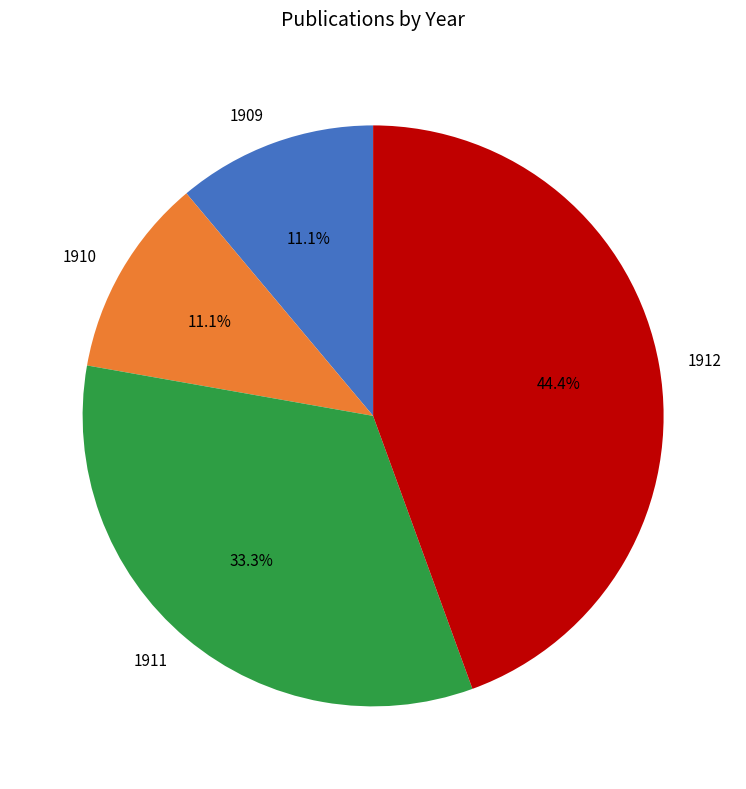

How many slices are in this pie chart?

4